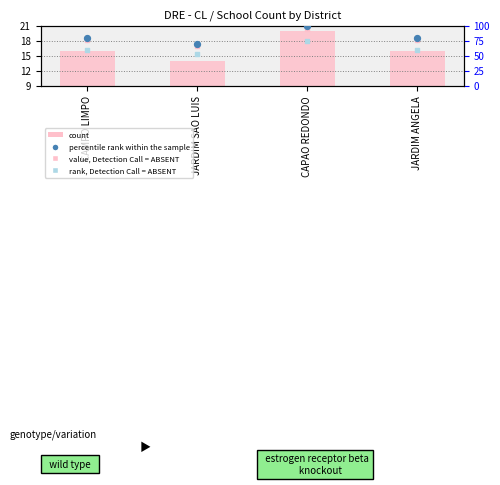

At which category is the sum across all series the highest?

CAPAO REDONDO